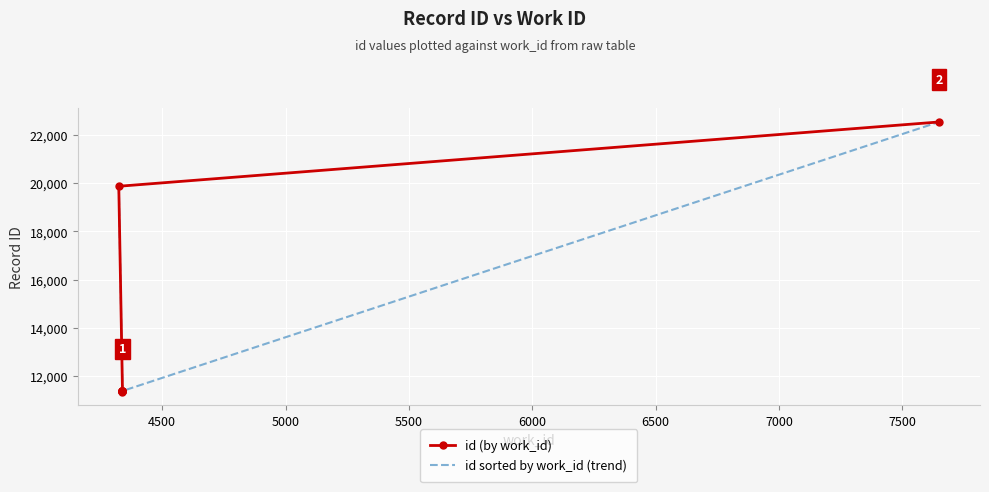

Which has a higher value, 7000 or 6500?

7000